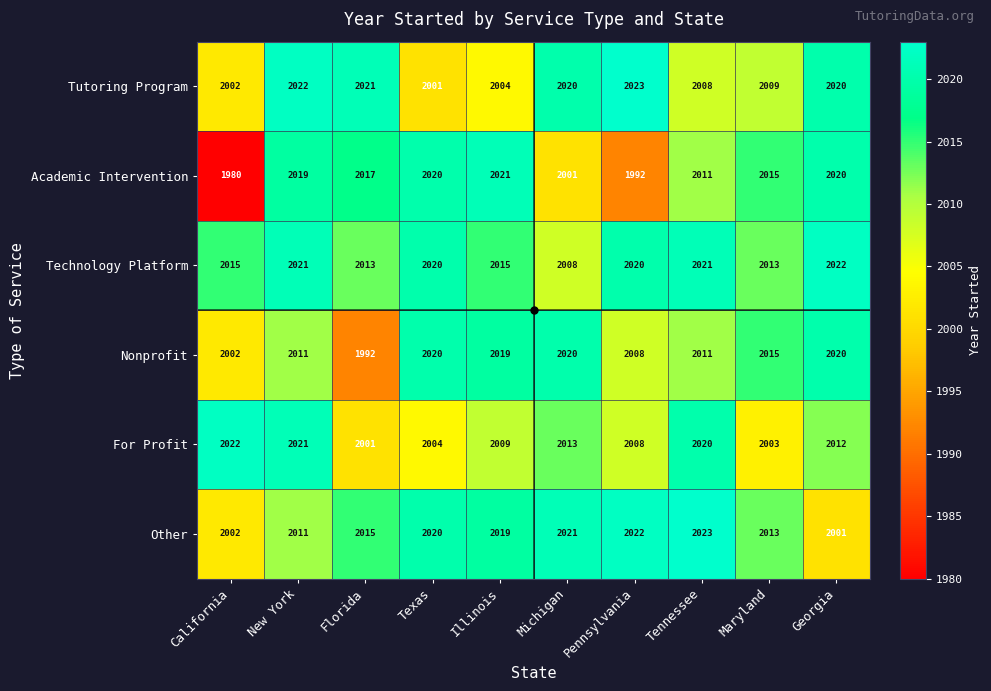

Which series has the widest spread of values?

Academic Intervention